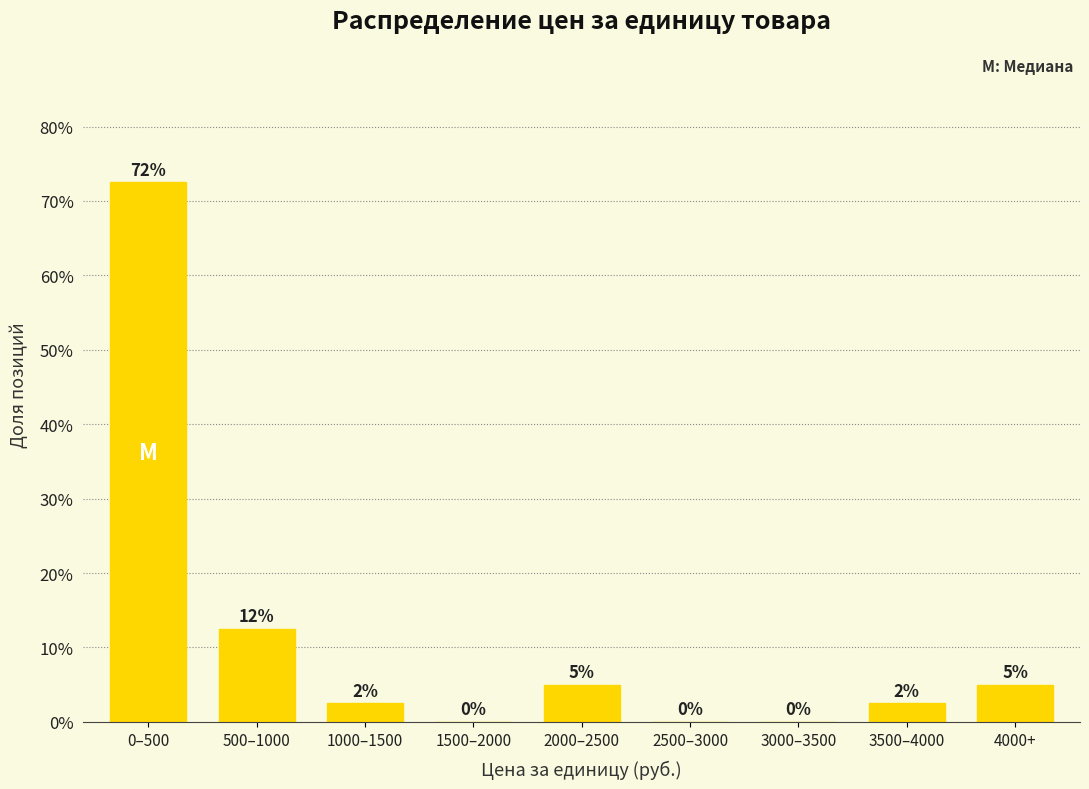

Are the bars horizontal?

No